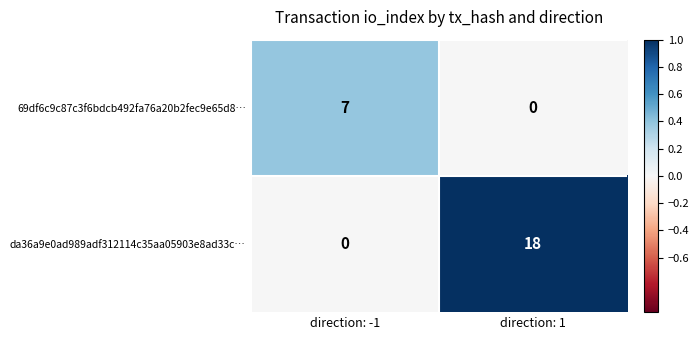

Reading left to right, list all the values displayed in this chart.

69df6c9c87c3f6bdcb492fa76a20b2fec9e65d8…: direction: -1=7	direction: 1=0
da36a9e0ad989adf312114c35aa05903e8ad33c…: direction: -1=0	direction: 1=18